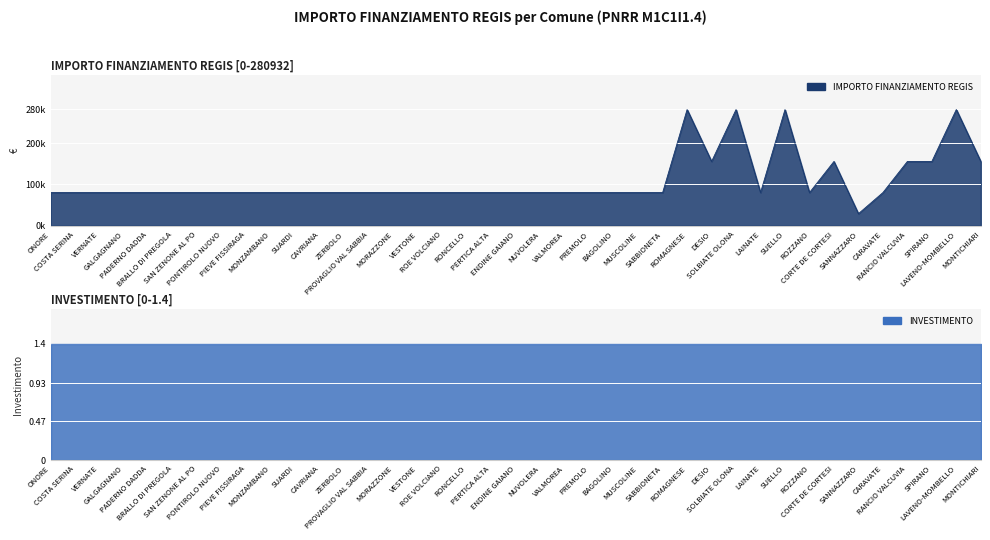

How many lines are shown in the chart?

1